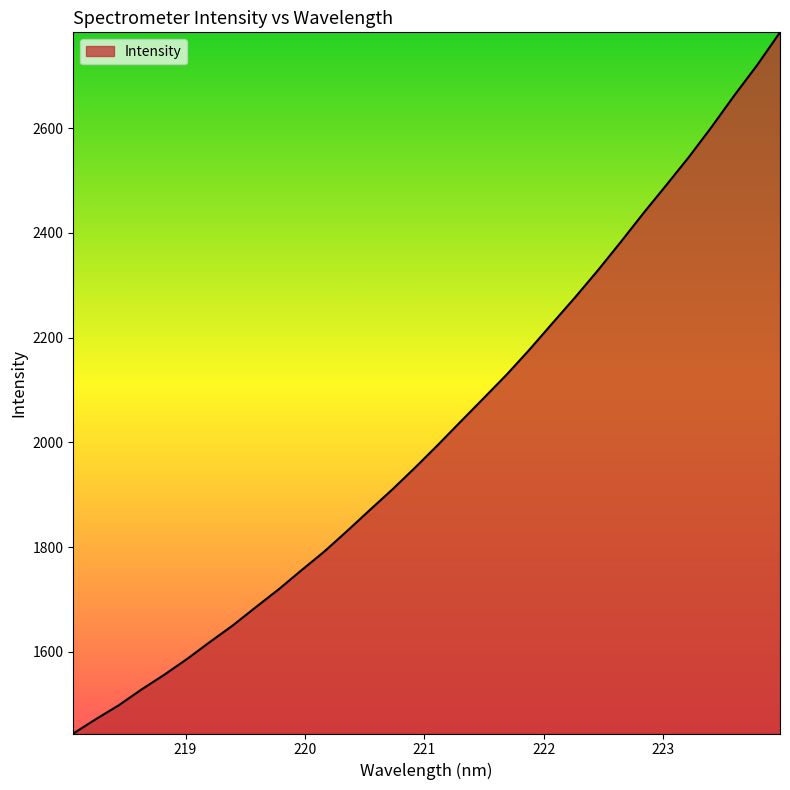

What is the smallest value displayed?

1444.1